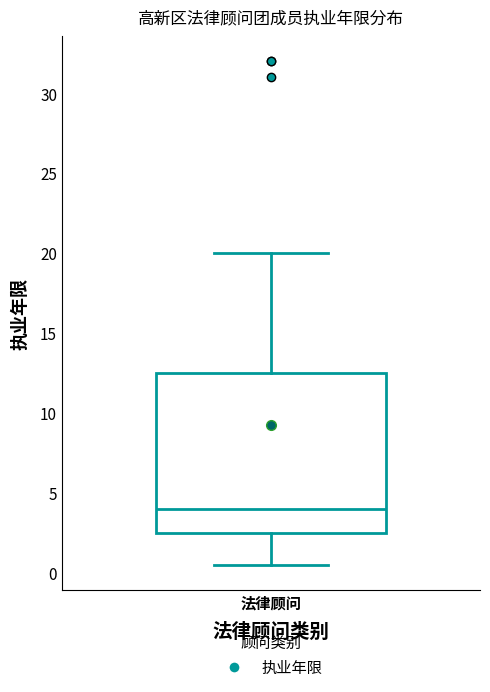

Transcribe this box plot: give where the median line is, the range the box spans, and where the two whiskers end, as read against the y-axis. The values are not printed on the chart, so give them approximately, as read against the axis.

median 4.0, box 2.5 to 12.5, whiskers 0.5 to 20.0